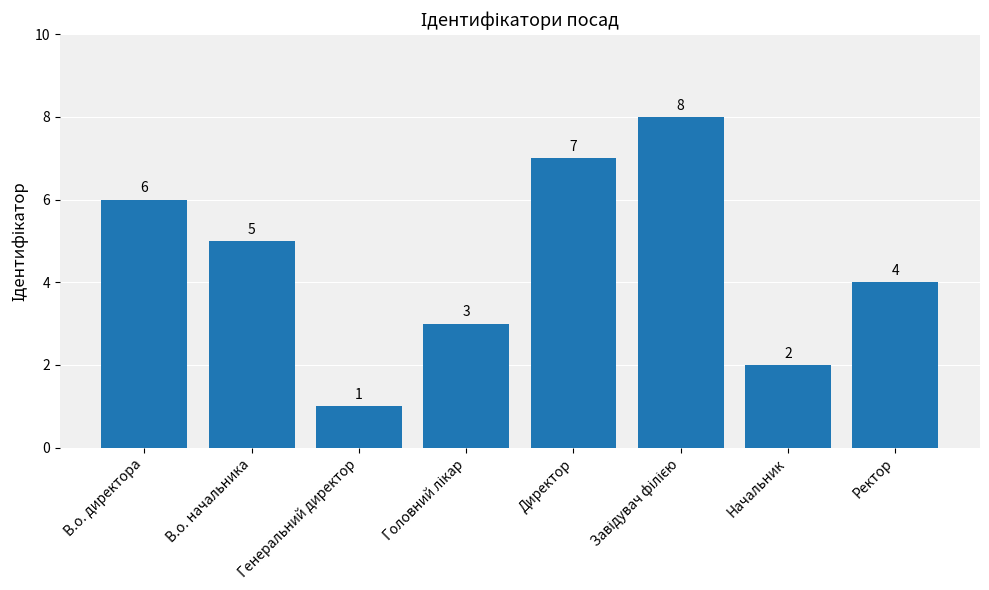

What is the ratio of the value at Генеральний директор to the value at Начальник?

0.5